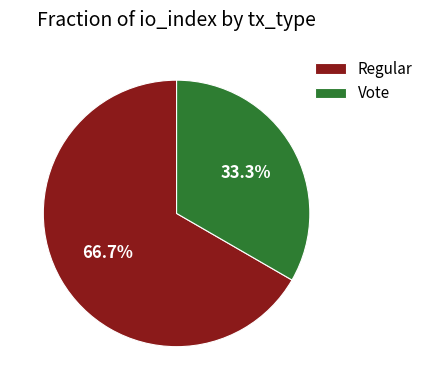

Count the number of slices in the pie.

2